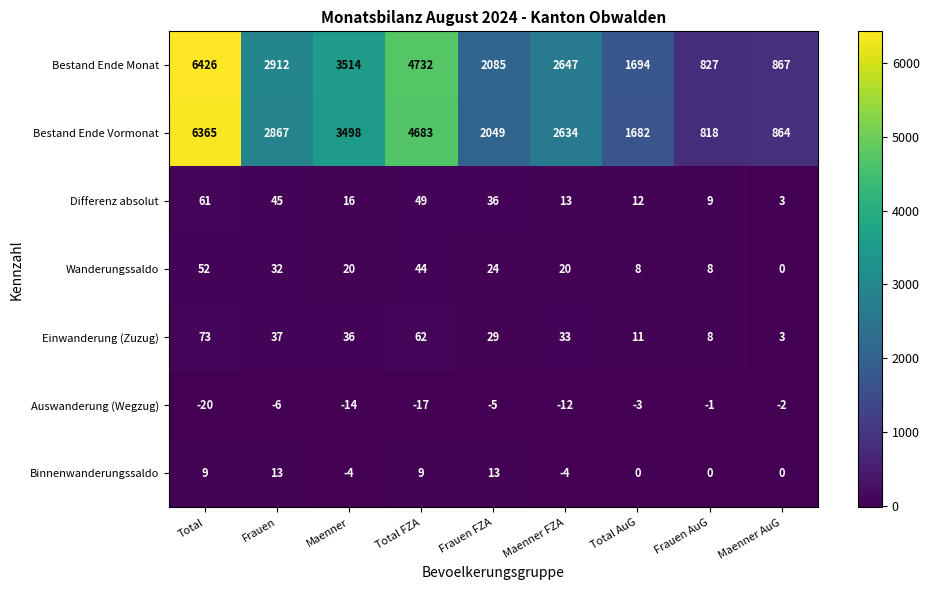

Which series has the widest spread of values?

Bestand Ende Monat